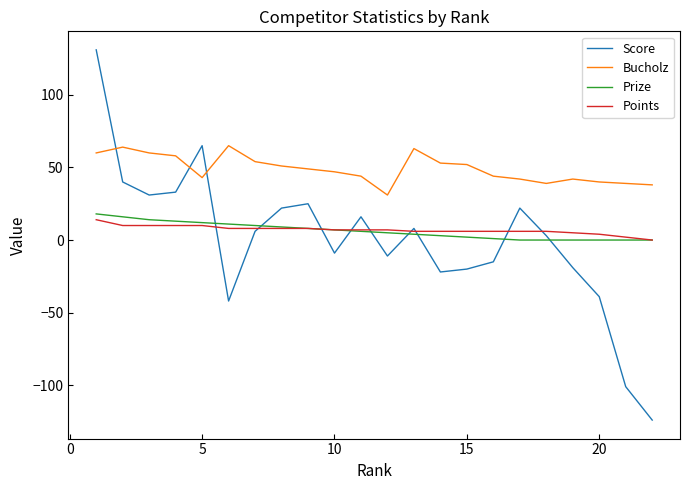

Which series ends up on top after the final intersection of Score and Prize?

Prize